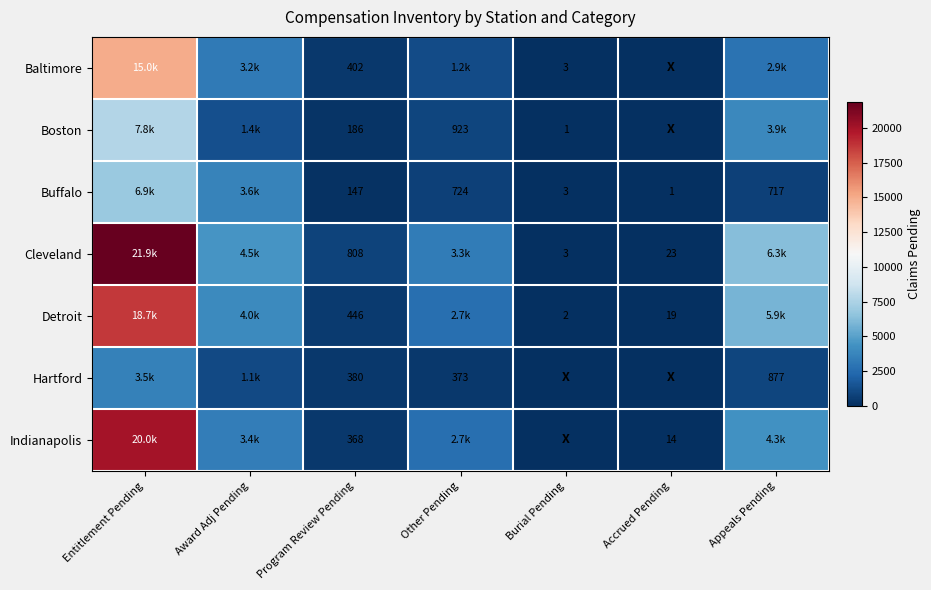

The Hartford series shows 388 at Appeals Pending. True or false?

False